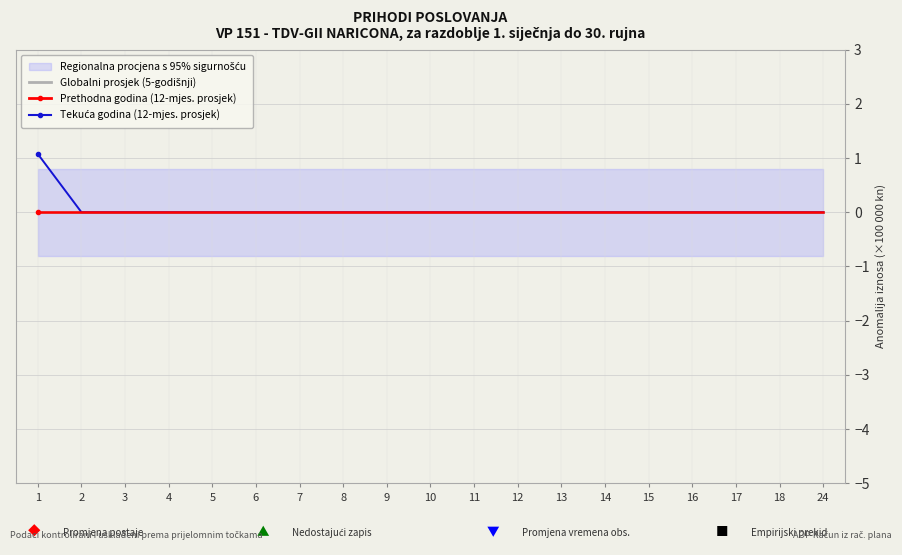

The chart shows a value of 0.0 at AOP 16. True or false?

True